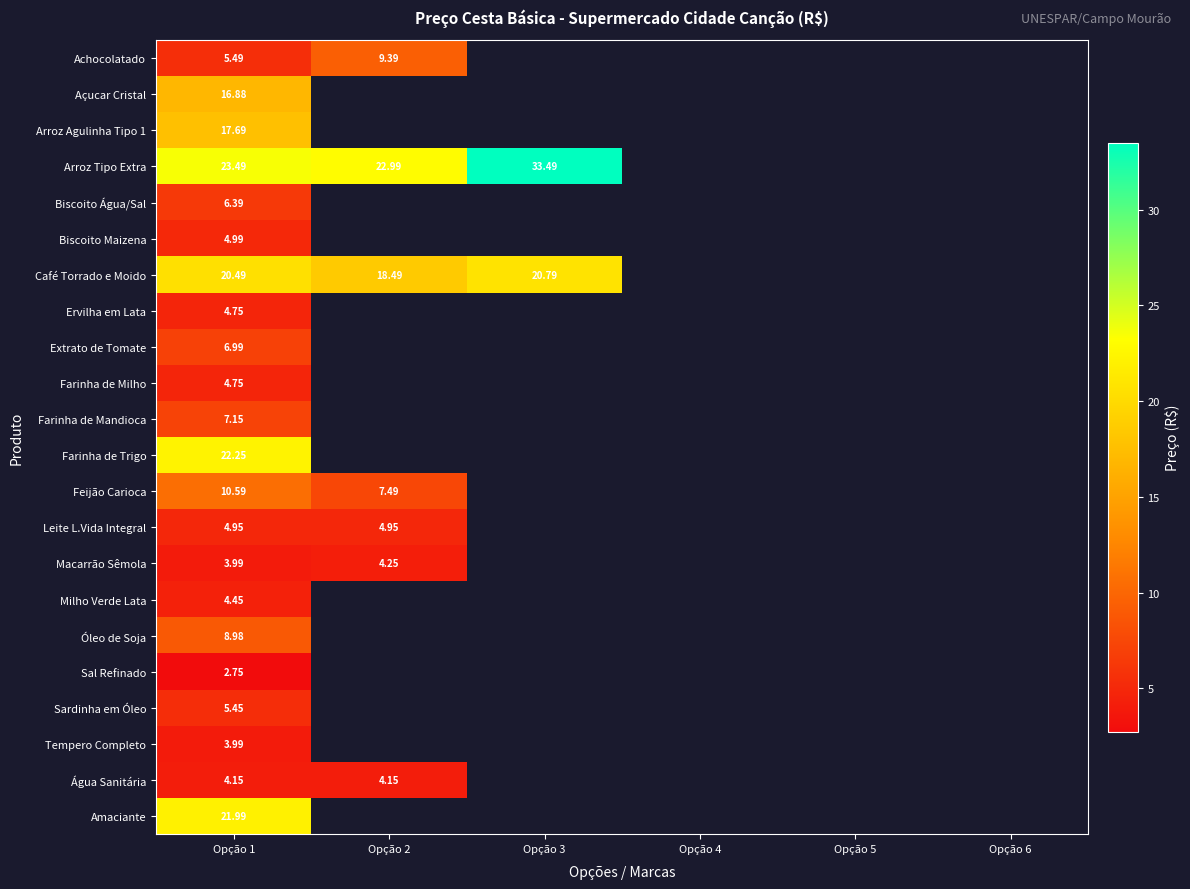

How many distinct data groups are displayed?

22